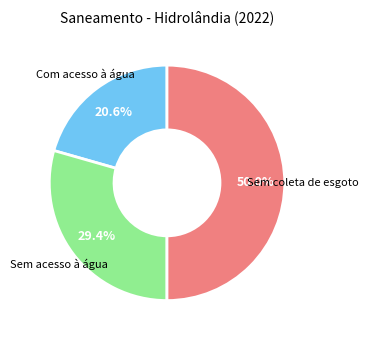

Does any single category account for the majority?

No